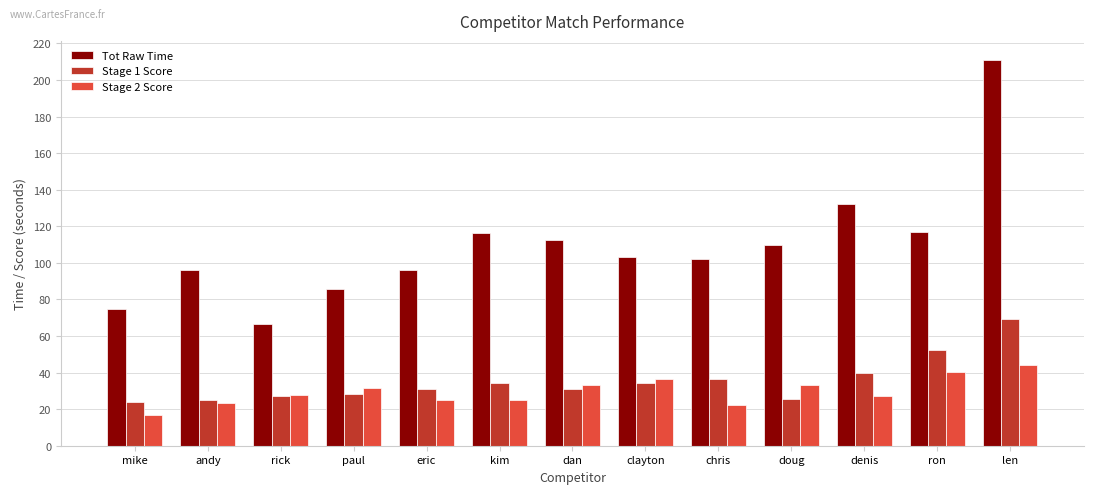

What is the label of the 13th bar from the left?

len